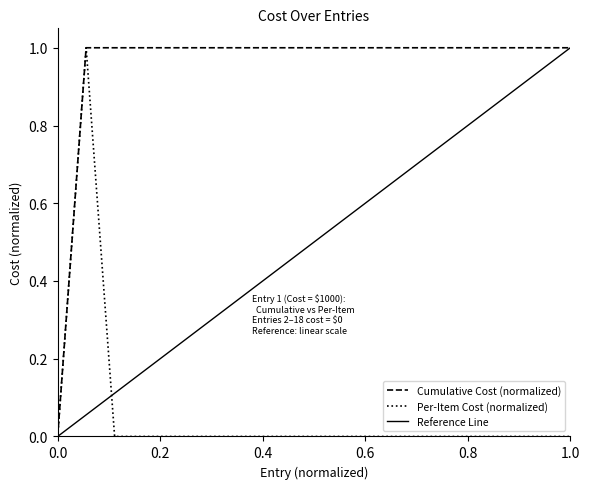

Count the Cumulative Cost values in the range 1 to 2.

18